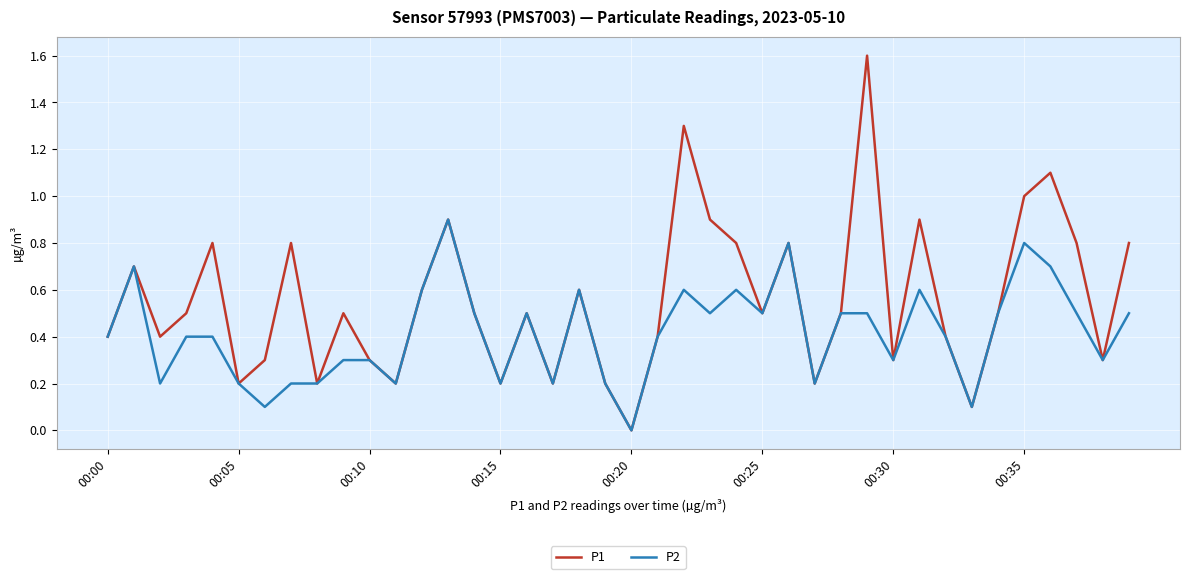

What is the maximum value for P1?

1.6